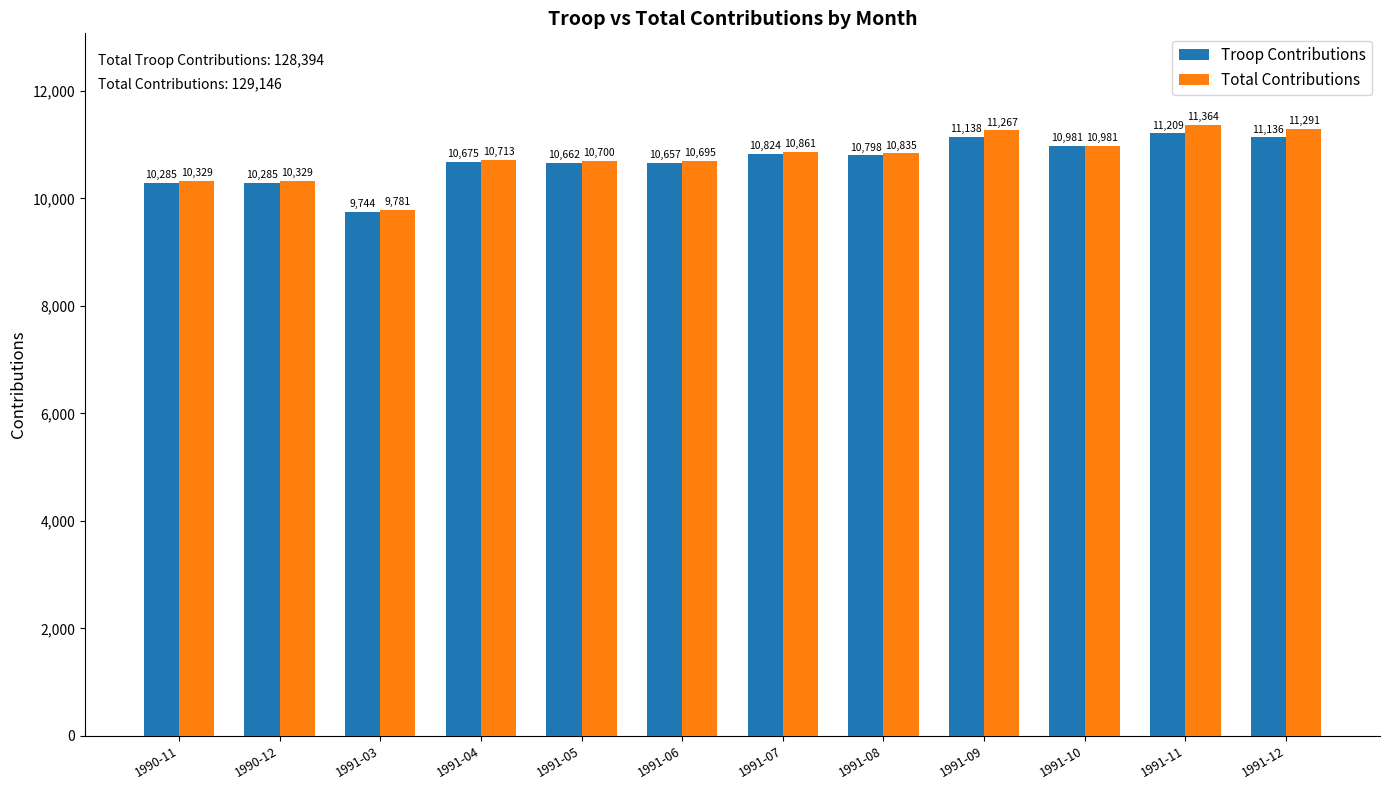

Reading right to left, list all the values displayed in this chart.

Troop Contributions: 1991-12=11136	1991-11=11209	1991-10=10981	1991-09=11138	1991-08=10798	1991-07=10824	1991-06=10657	1991-05=10662	1991-04=10675	1991-03=9744	1990-12=10285	1990-11=10285
Total Contributions: 1991-12=11291	1991-11=11364	1991-10=10981	1991-09=11267	1991-08=10835	1991-07=10861	1991-06=10695	1991-05=10700	1991-04=10713	1991-03=9781	1990-12=10329	1990-11=10329